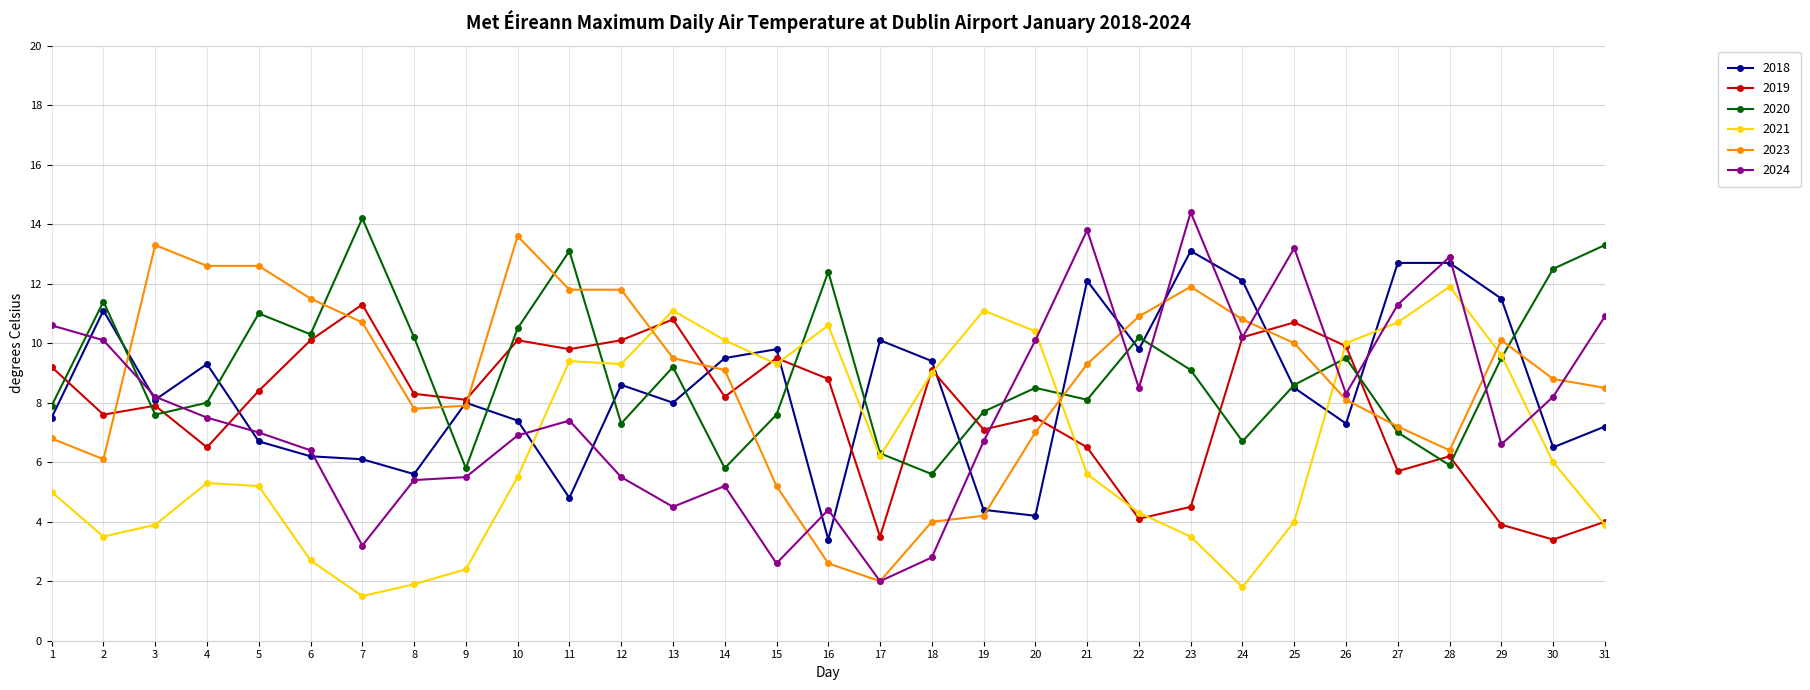

List the series in order of their peak value, lowest first.

2019, 2021, 2018, 2023, 2020, 2024